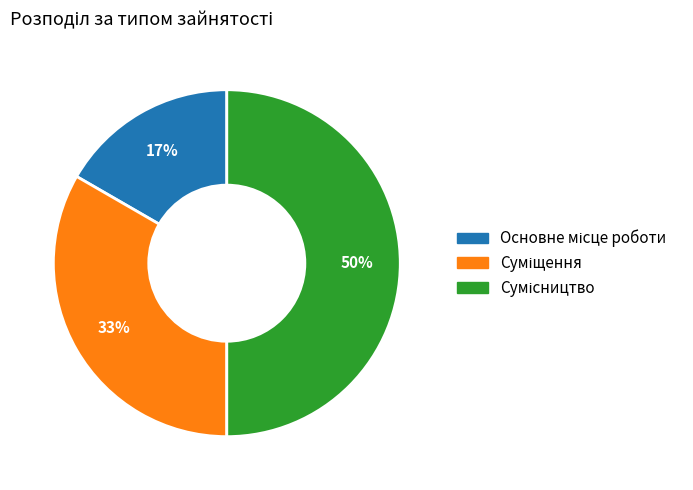

To the nearest percent, what is the average slice percentage?

33%